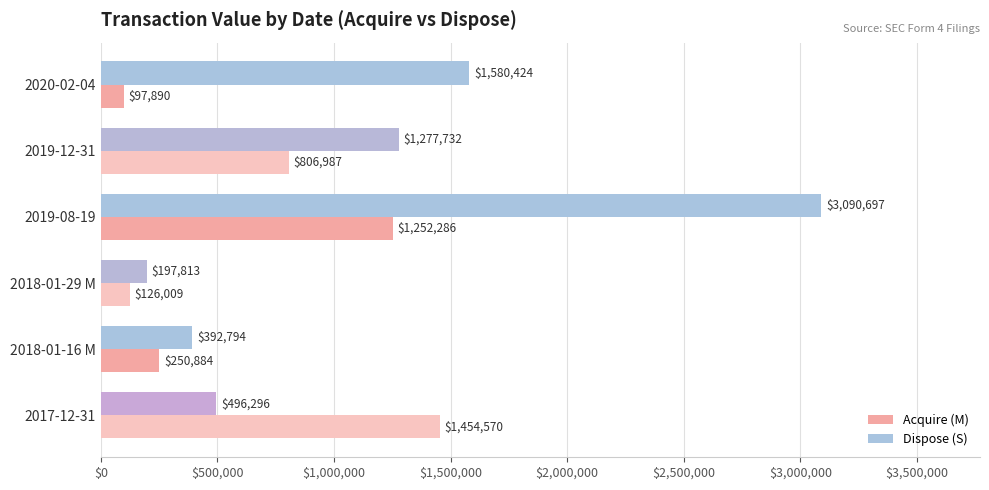

Which category has the lowest value across all series?

2020-02-04